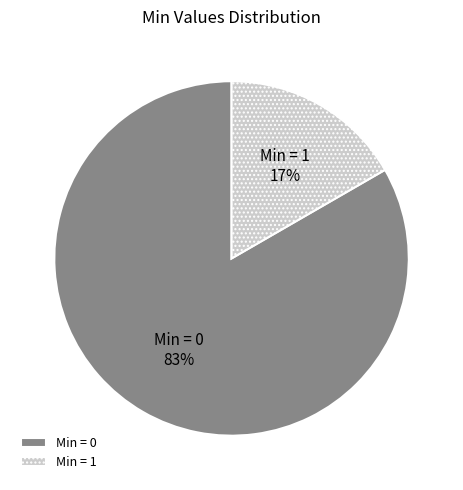

Combined, do Min = 0 and Min = 1 account for over 50%?

Yes